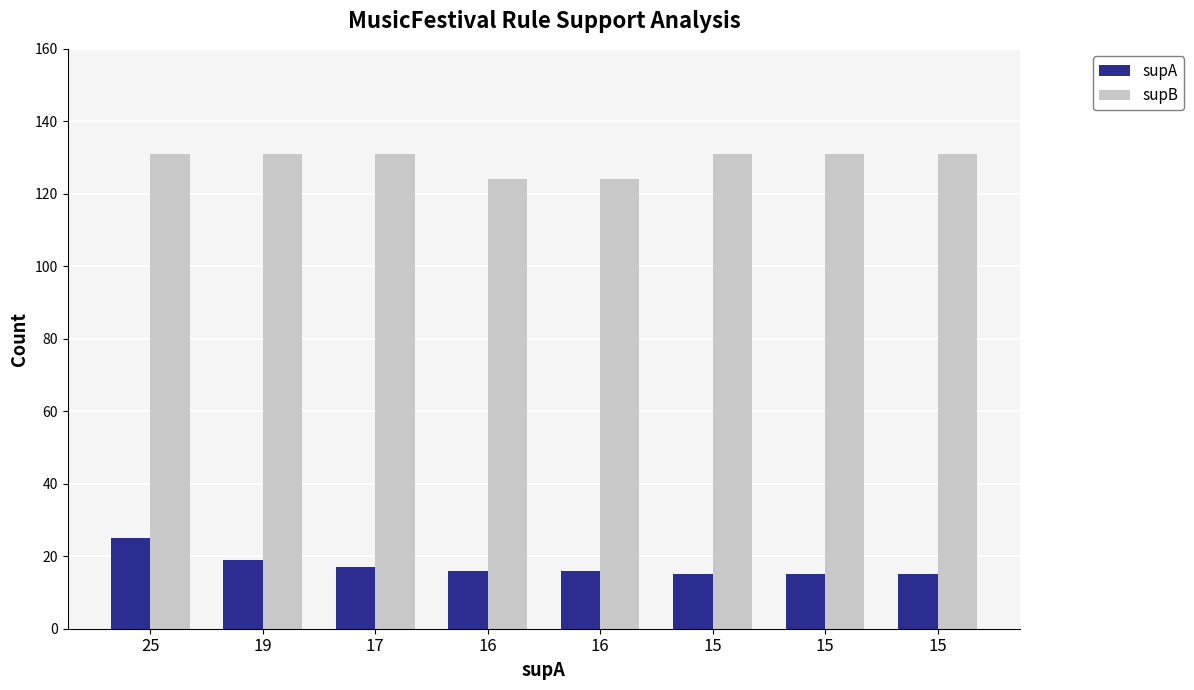

Reading left to right, transcribe all the data shown in this chart.

supA: 25=25	19=19	17=17	16=16	16=16	15=15	15=15	15=15
supB: 25=131	19=131	17=131	16=124	16=124	15=131	15=131	15=131